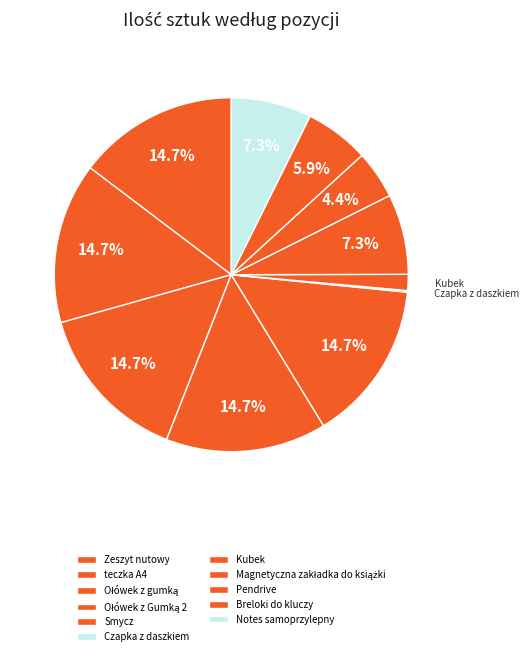

Rank the categories by value from lowest to highest.

Czapka z daszkiem, Kubek, Pendrive, Breloki do kluczy, Magnetyczna zakładka do książki, Notes samoprzylepny, Zeszyt nutowy, teczka A4, Ołówek z gumką, Ołówek z Gumką 2, Smycz